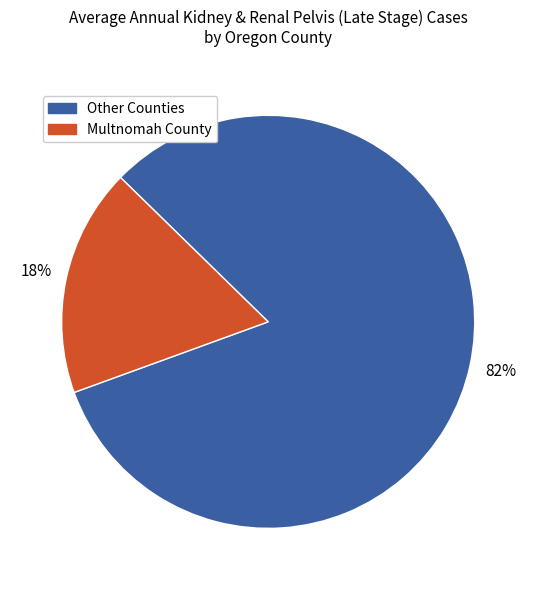

To the nearest percent, what is the difference between the largest and smallest slice percentages?

64%